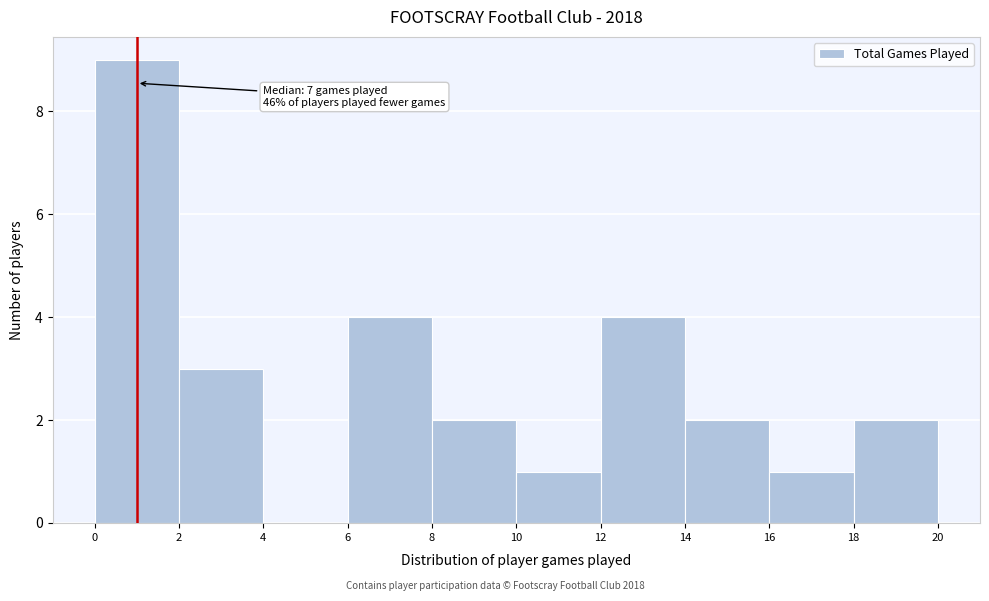

Over which range of the x-axis is the bar tallest?

0 to 2